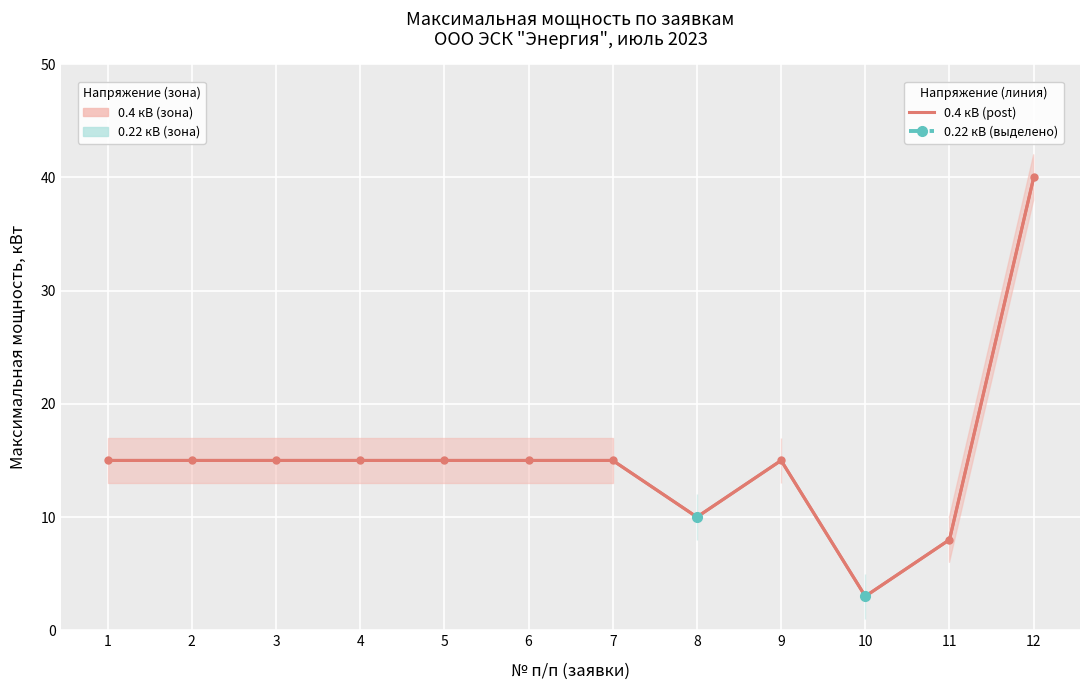

Is it true that 0.4 кВ (post) equals 15.0 at 5?

True